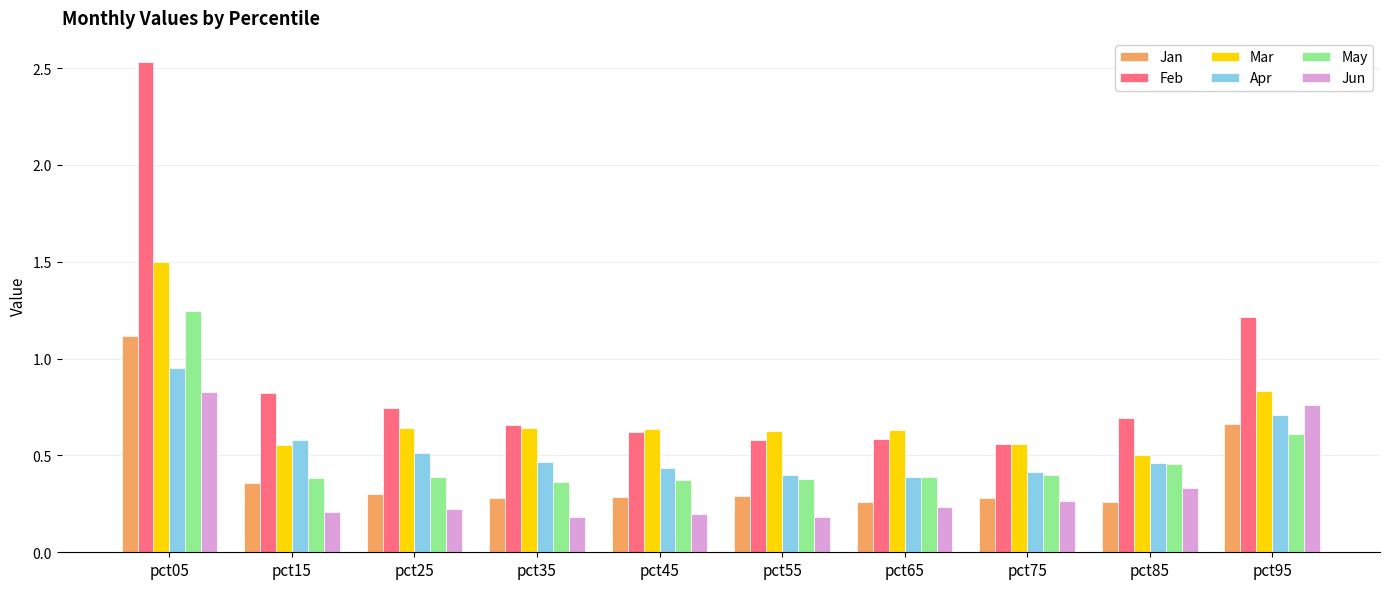

What is the average value of the Feb series?

0.9